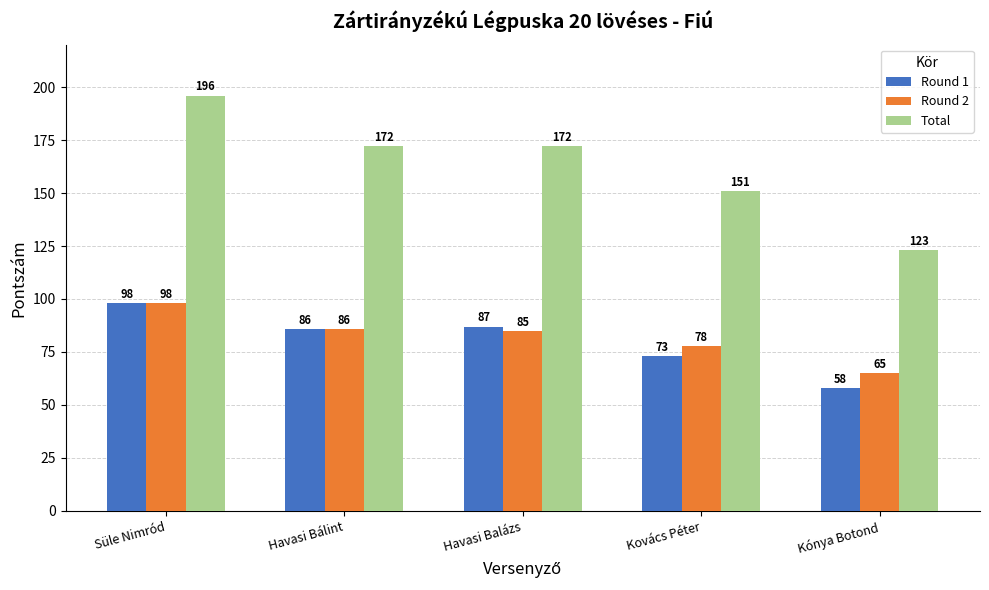

What is the difference between the highest and lowest values at Havasi Balázs?

87